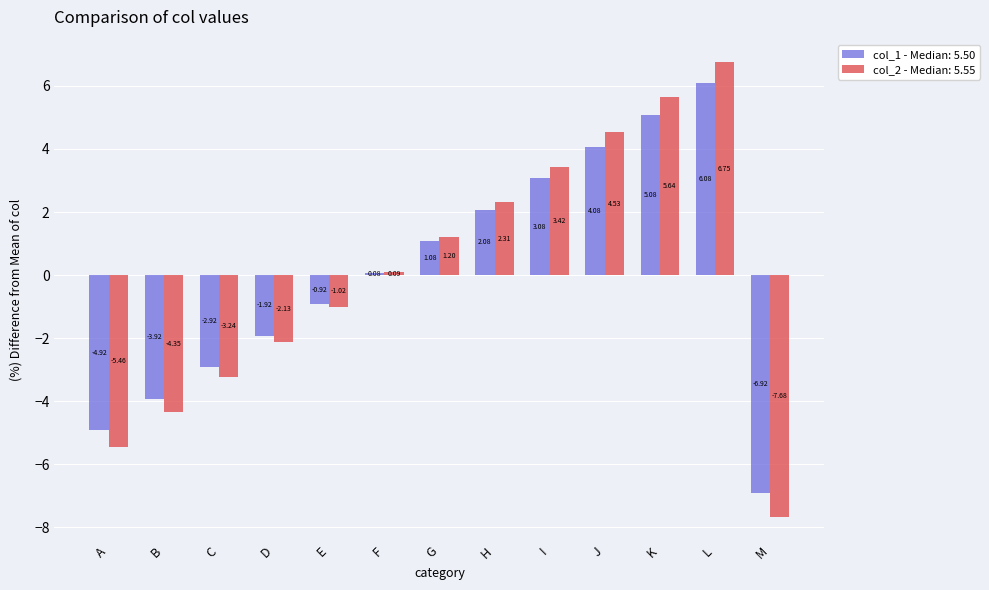

At which category is the sum across all series the highest?

L